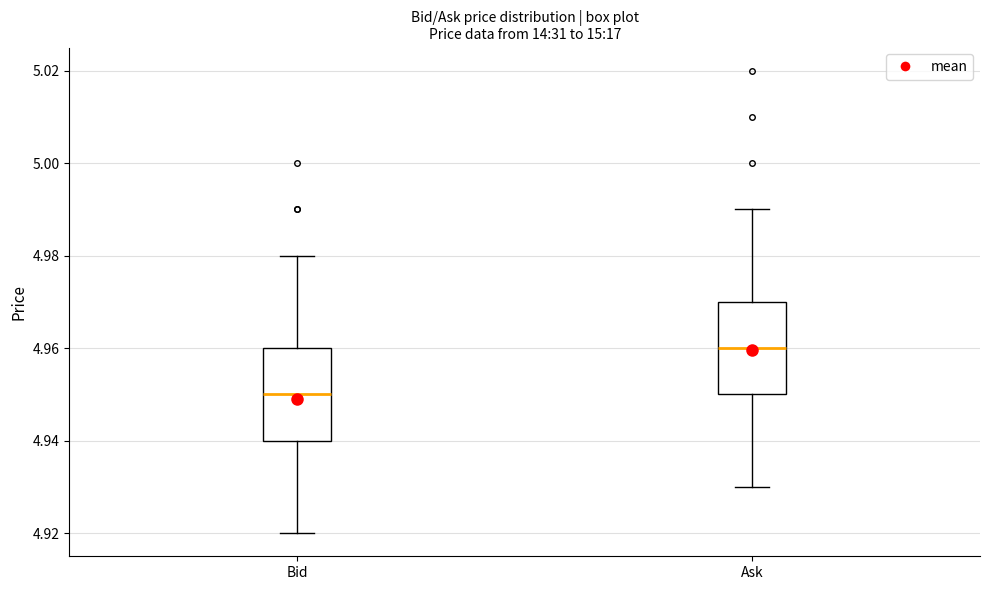

Reading left to right, read every box against the y-axis: the position of its median line, the range the box covers, and the ends of its whiskers. The values are not printed on the chart, so give them approximately, as read against the axis.

Bid: median 4.95, box 4.94 to 4.96, whiskers 4.92 to 4.98
Ask: median 4.96, box 4.95 to 4.97, whiskers 4.93 to 4.99